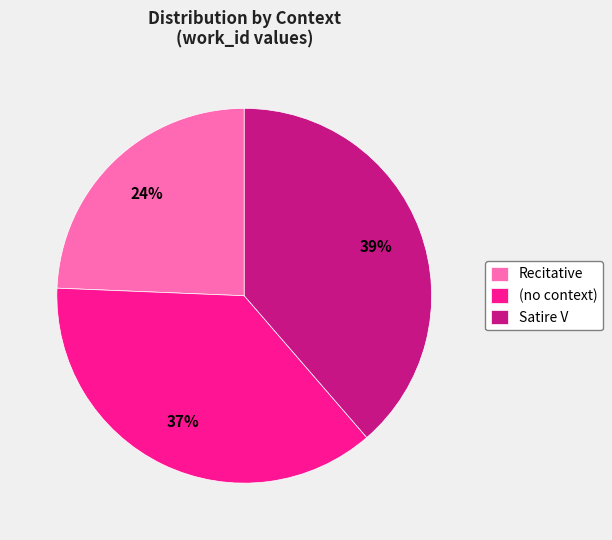

Which has a higher value, (no context) or Recitative?

(no context)